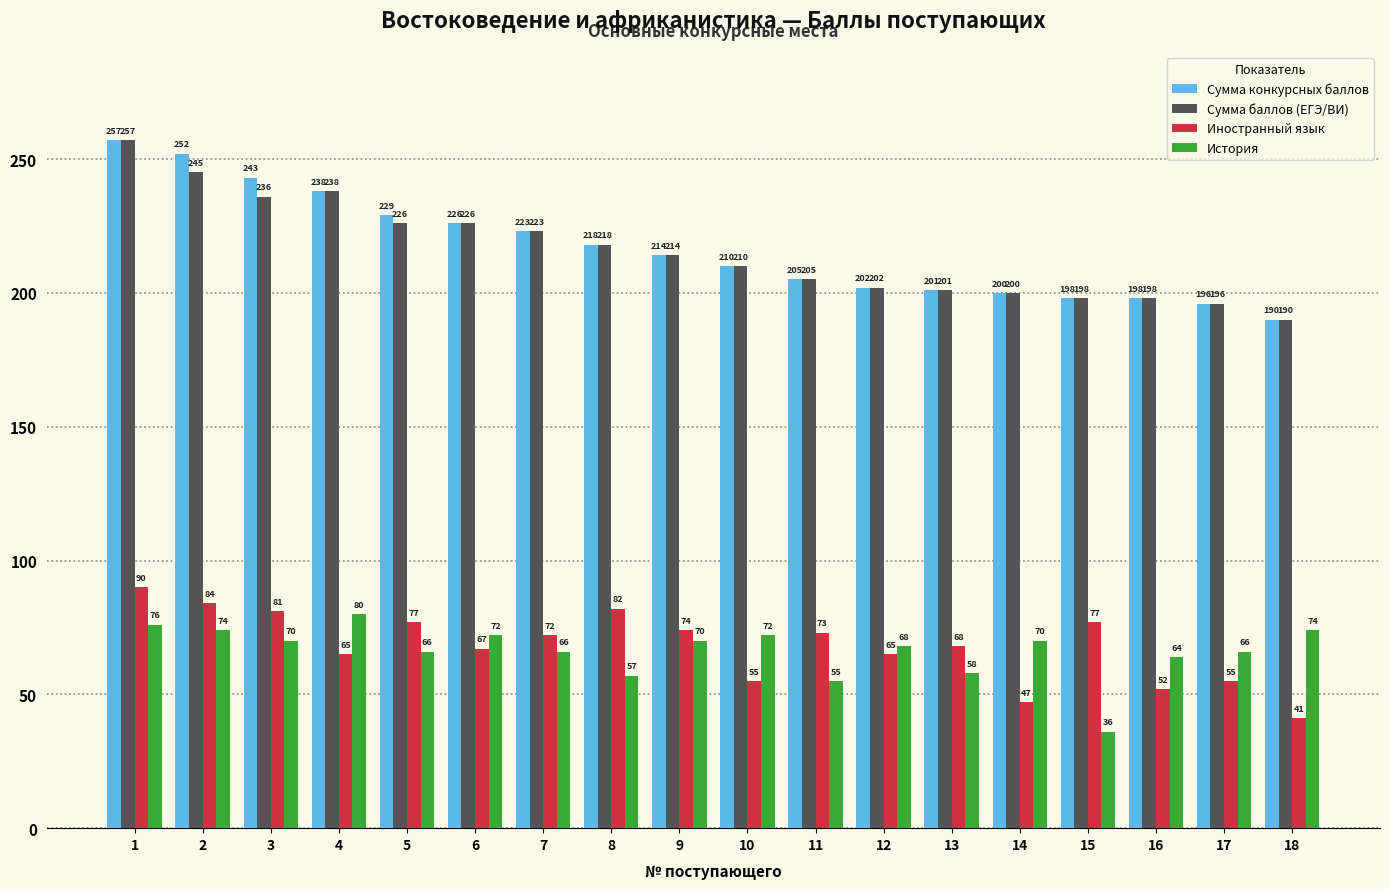

The value of Сумма конкурсных баллов at 16 is 198. True or false?

True